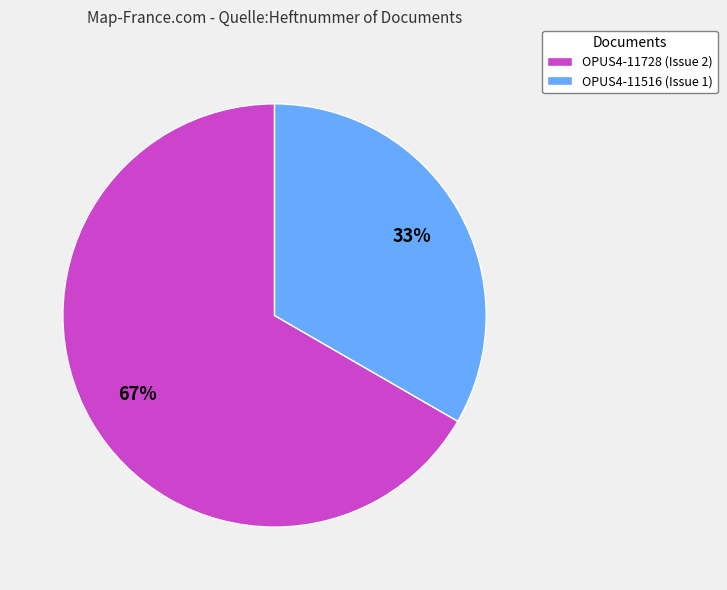

What is the smallest slice in the pie chart?

OPUS4-11516